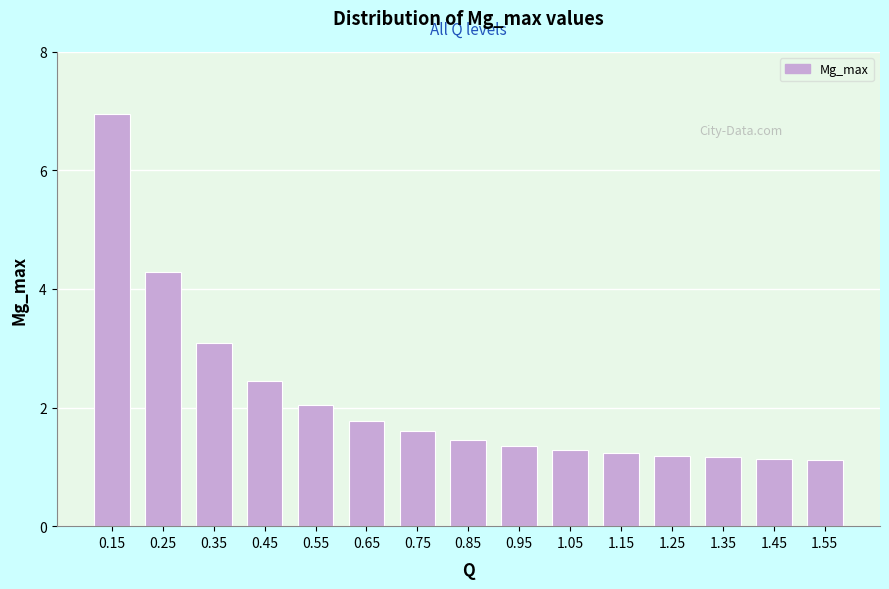

What is the maximum value shown in the chart?

7.0